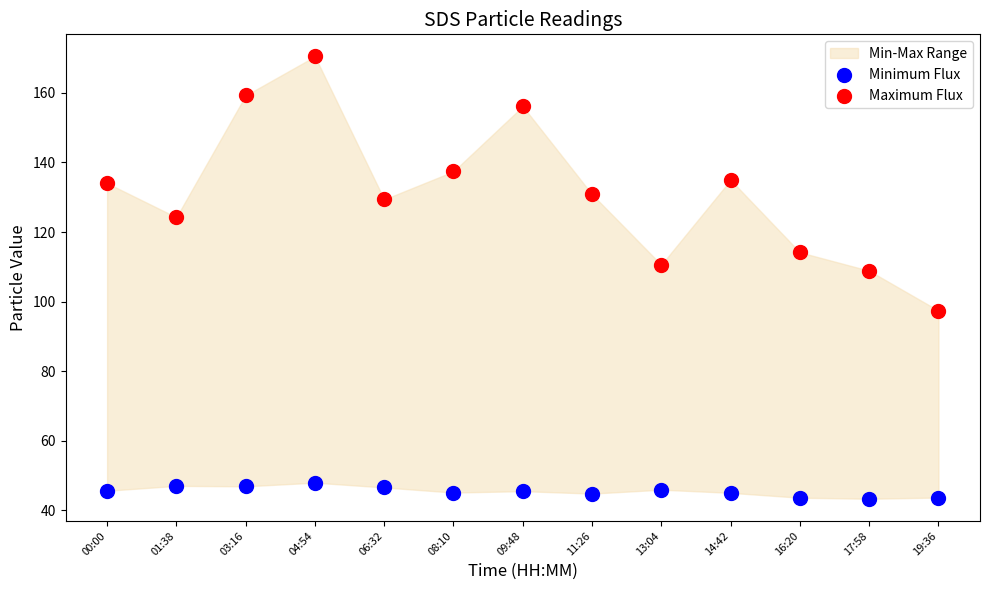

What is the X range (max minus min) for the scatter plot?

1.0